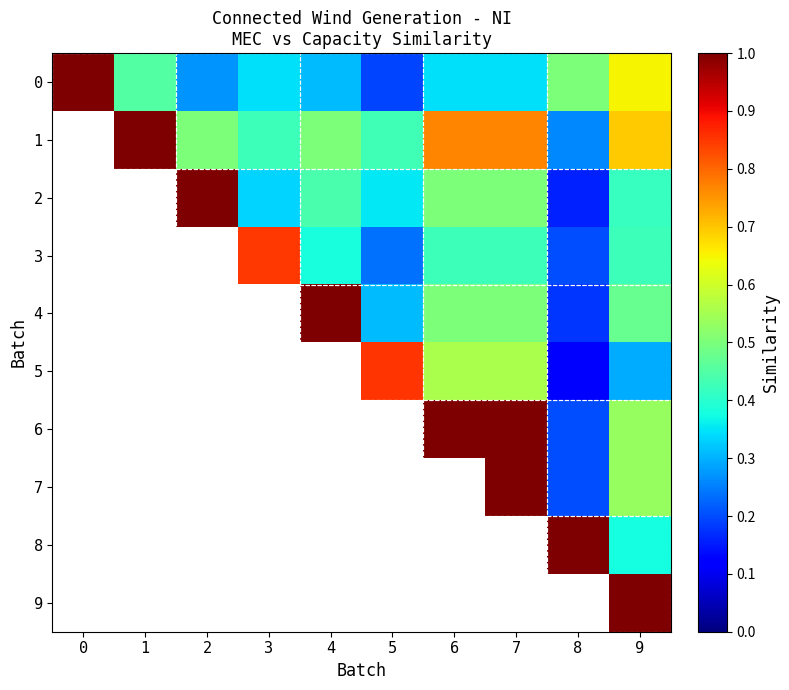

The 1 series shows 0.1 at 8. True or false?

False